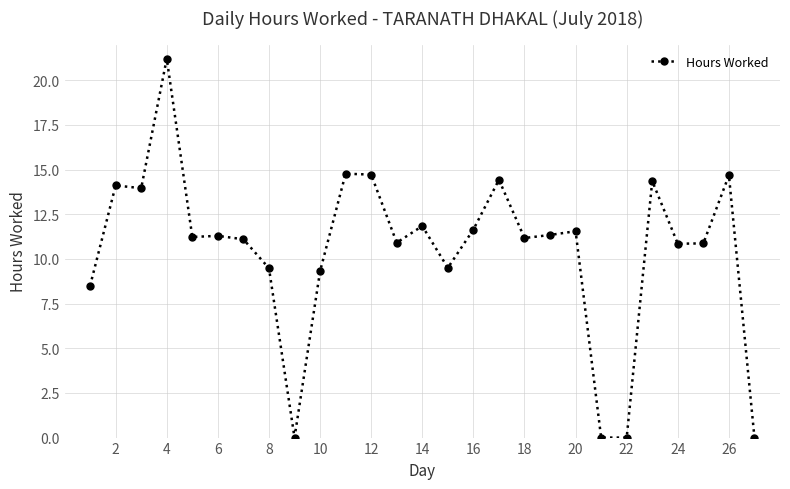

What is the maximum value shown in the chart?

21.2